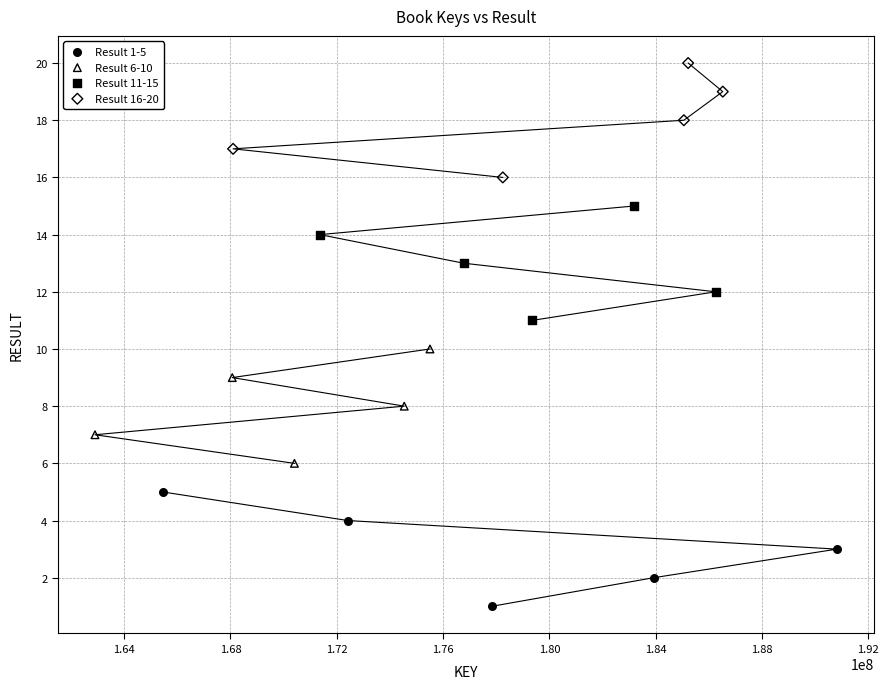

Which series contains the lowest Y value?

Result 1-5